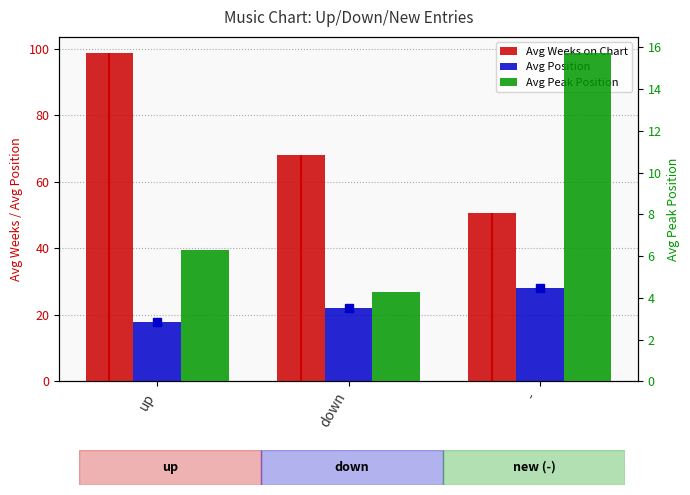

What is the maximum value shown in the chart?

98.6